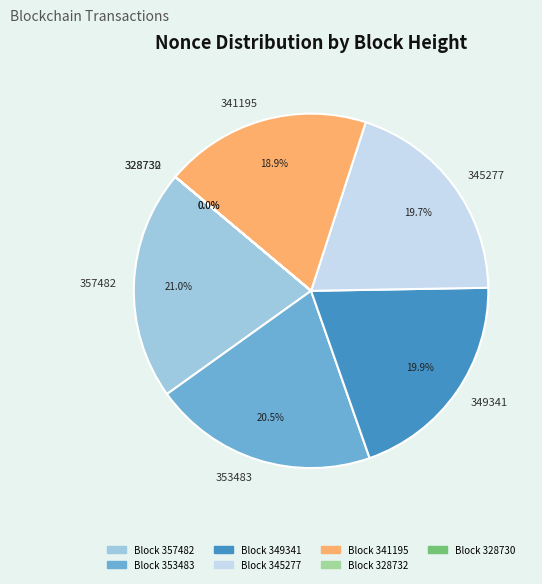

Is it true that 341195 is 12% of the pie?

False